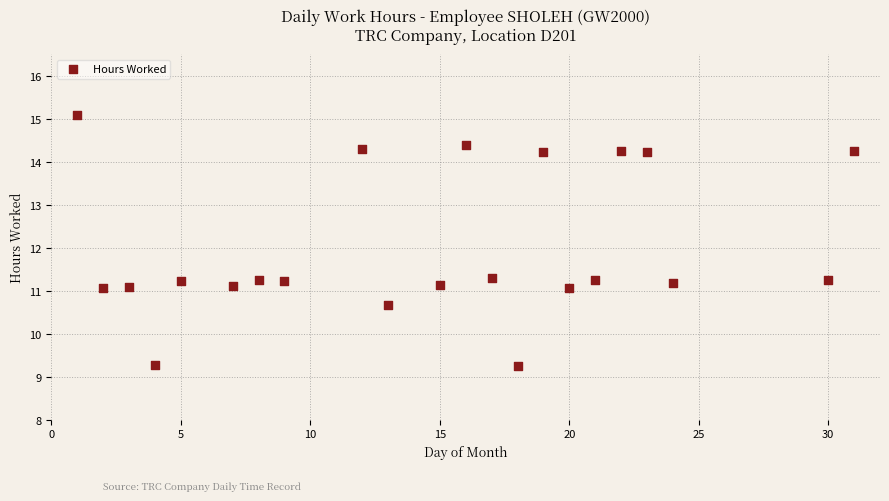

What is the range of Y values (max minus min)?

5.8